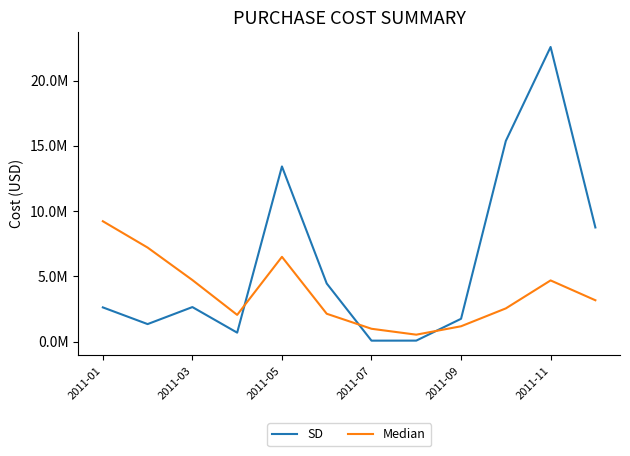

What is the highest value of the SD series?

22566611.0